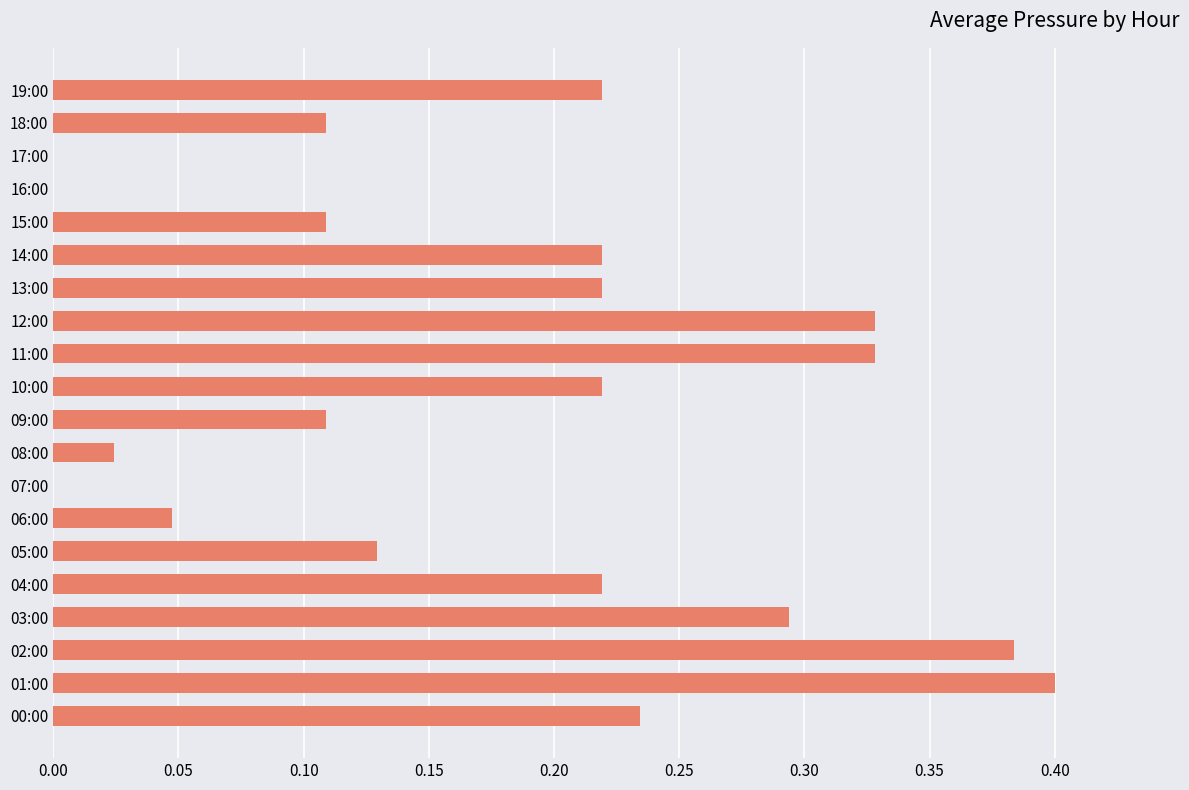

Which has a higher value, 17:00 or 09:00?

09:00